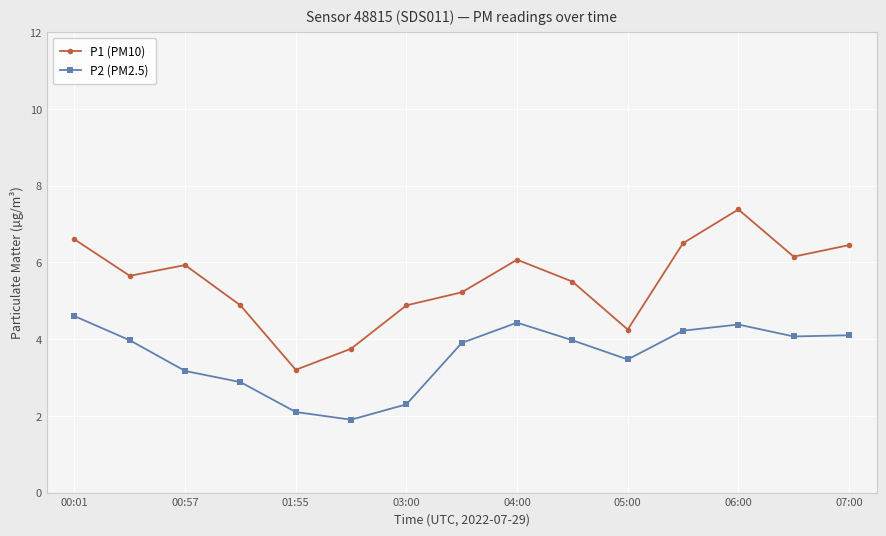

What is the minimum value for P2 (PM2.5)?

1.9